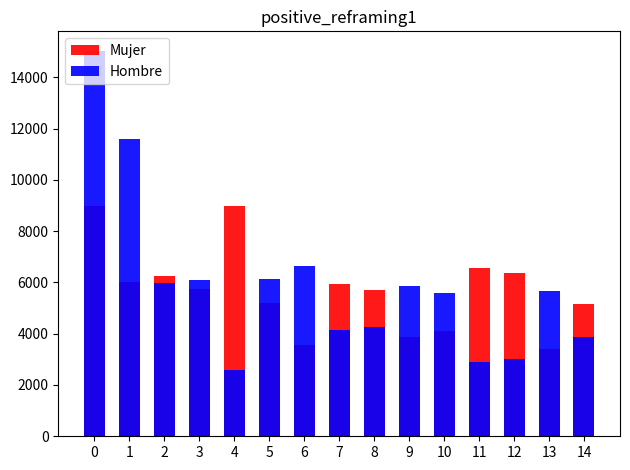

Reading right to left, extract all data points from this chart.

Mujer: 5167	3422	6385	6578	4091	3860	5720	5947	3570	5182	8983	5758	6267	6022	8973
Hombre: 3860	5681	3022	2882	5605	5857	4274	4128	6625	6149	2567	6075	5978	11573	15039